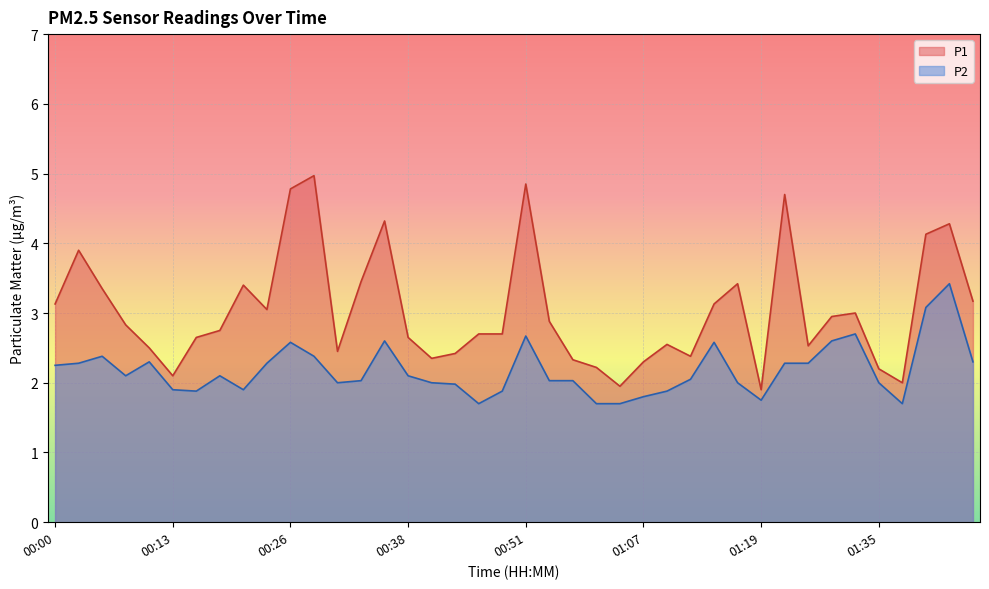

What position from the left is 01:32?

35